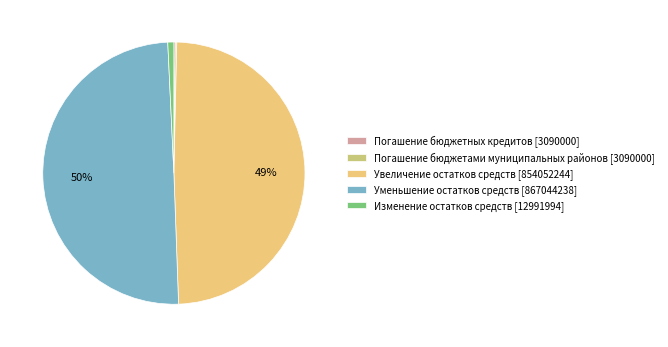

Which has a higher value, Изменение остатков средств [12991994] or Уменьшение остатков средств [867044238]?

Уменьшение остатков средств [867044238]